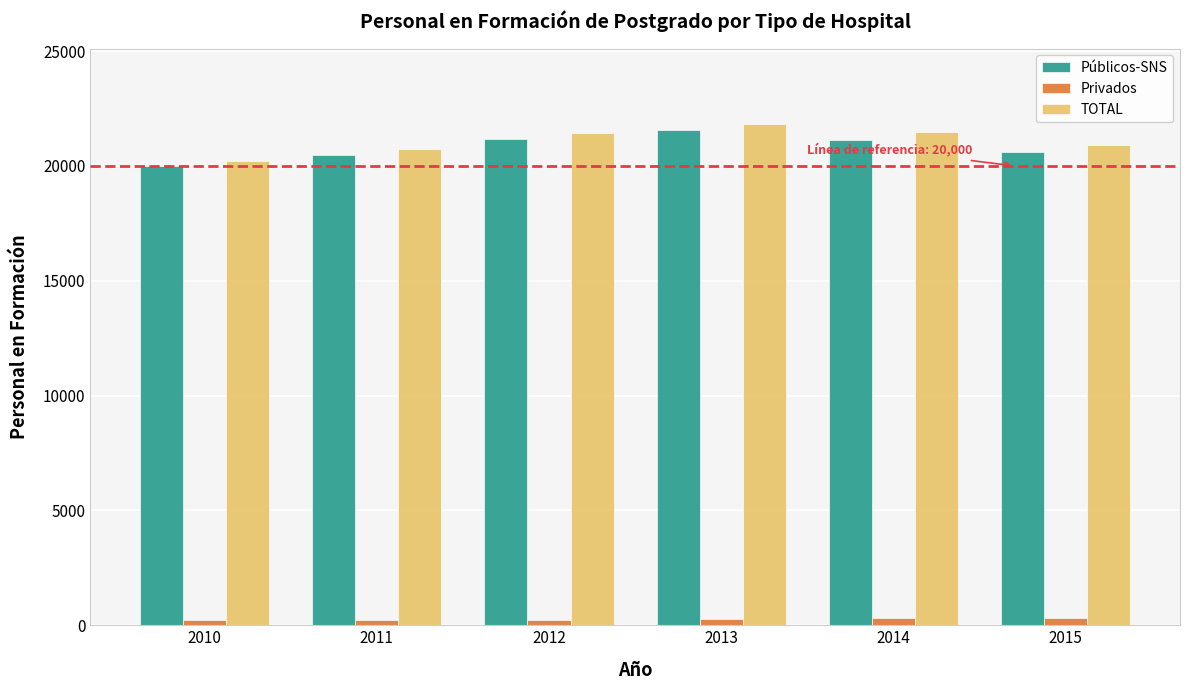

How many data points does each series have?

6